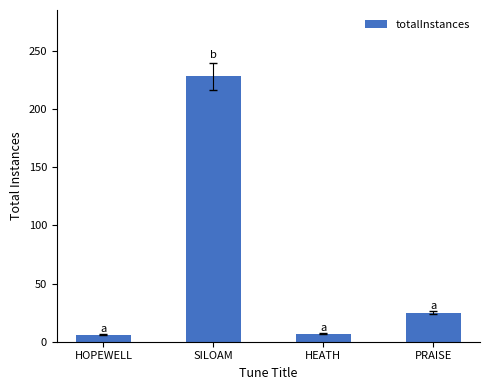

What is the sum of all values?

266